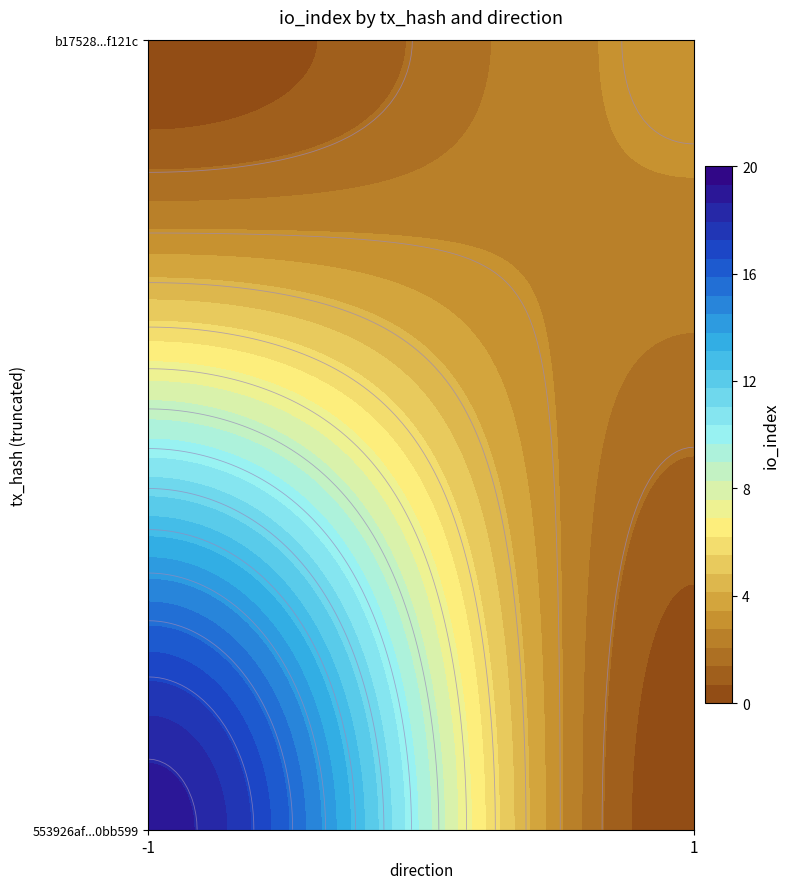

Reading left to right, transcribe all the data shown in this chart.

553926af777144e46db3145aab295863a0bb599: direction=-1	io_index=19
b17528307290de7028dacb634779397ea7f121c: direction=1	io_index=3